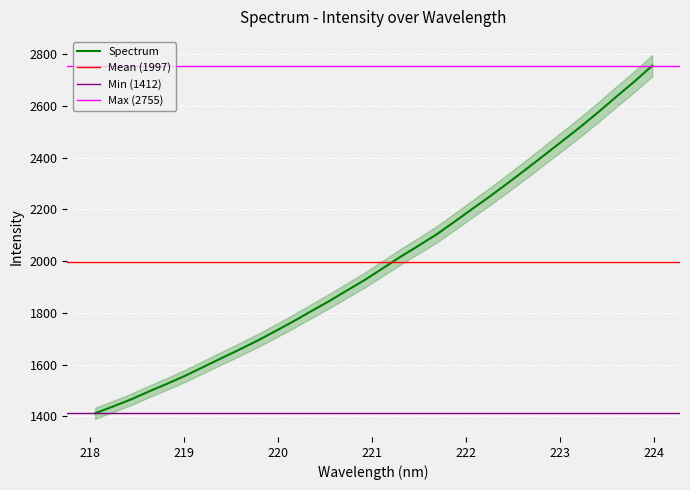

What is the maximum value for Spectrum?

2755.0